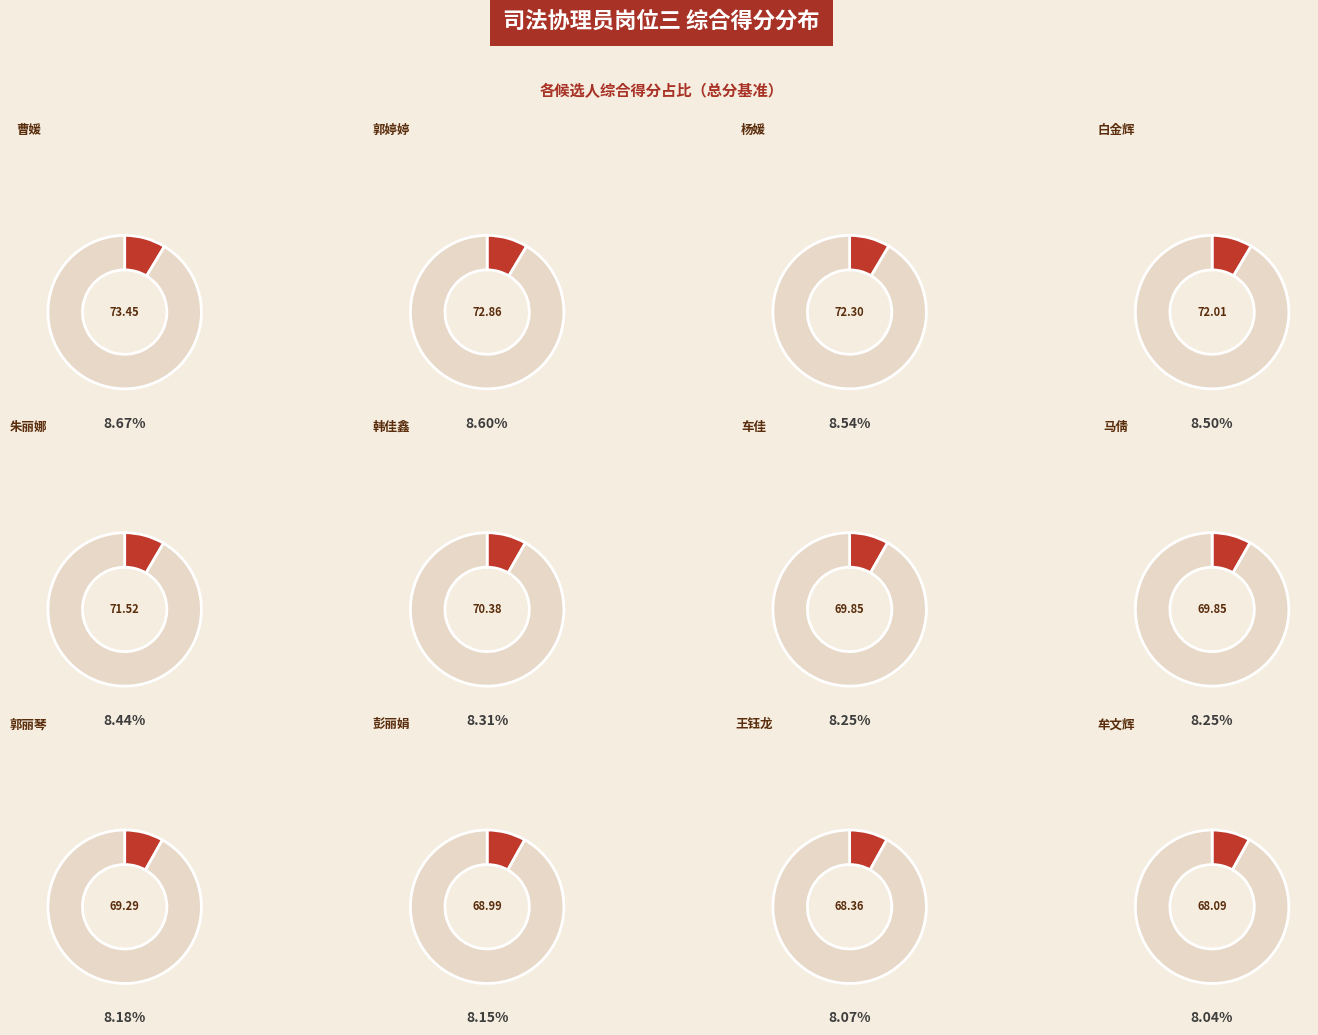

What percentage is the 马倩 slice, to the nearest percent?

8%